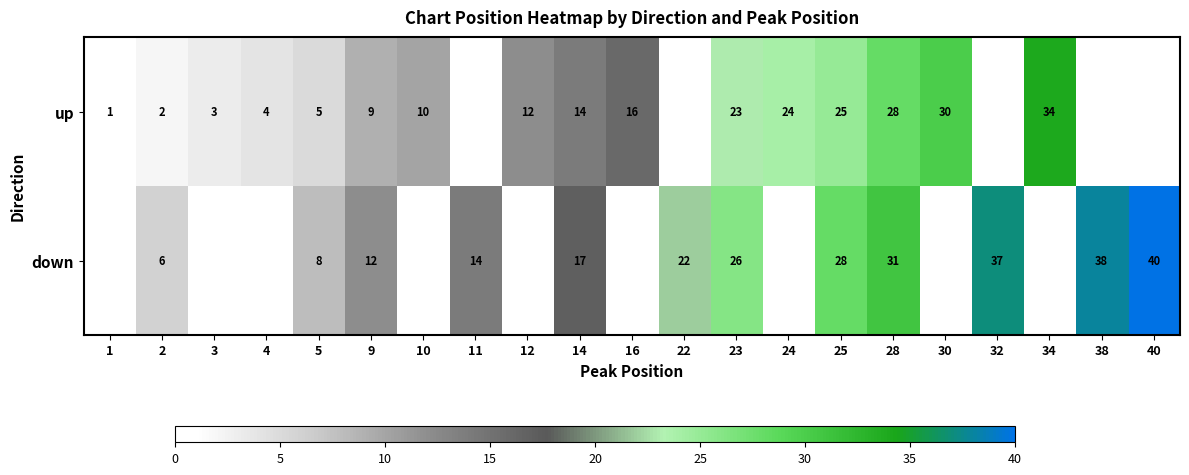

Rank the series at 28 from lowest to highest value.

up, down